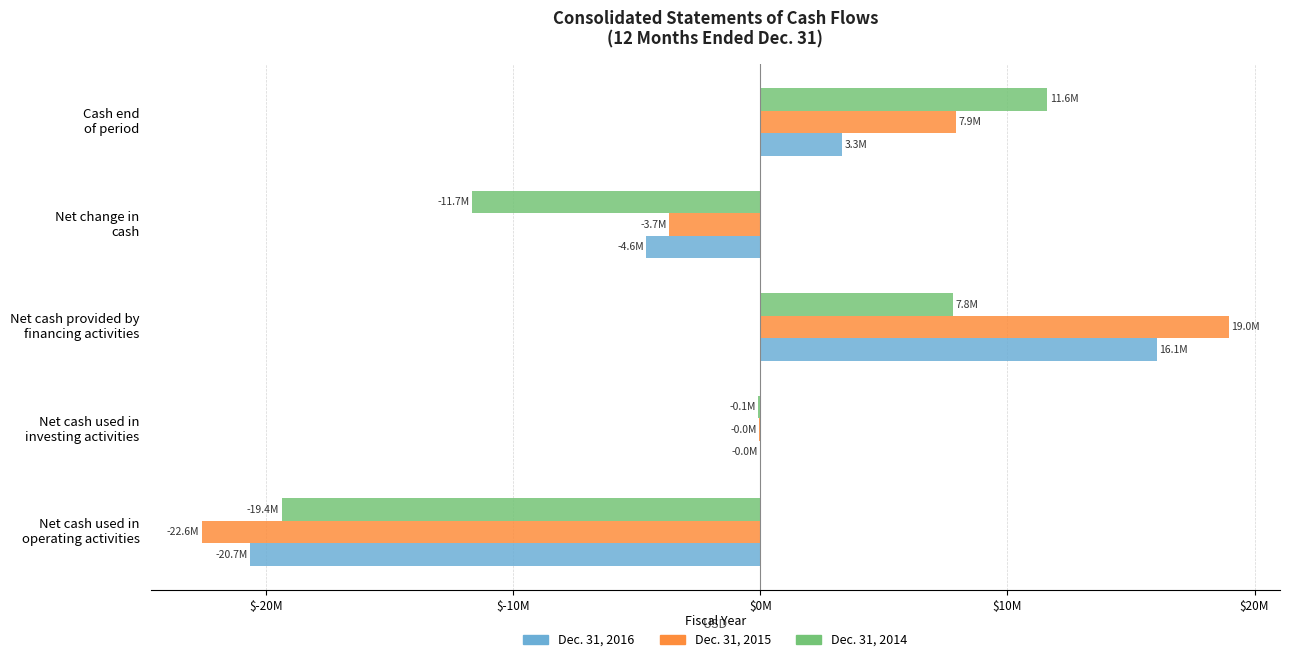

What are all the series names shown in the legend?

Dec. 31, 2016, Dec. 31, 2015, Dec. 31, 2014